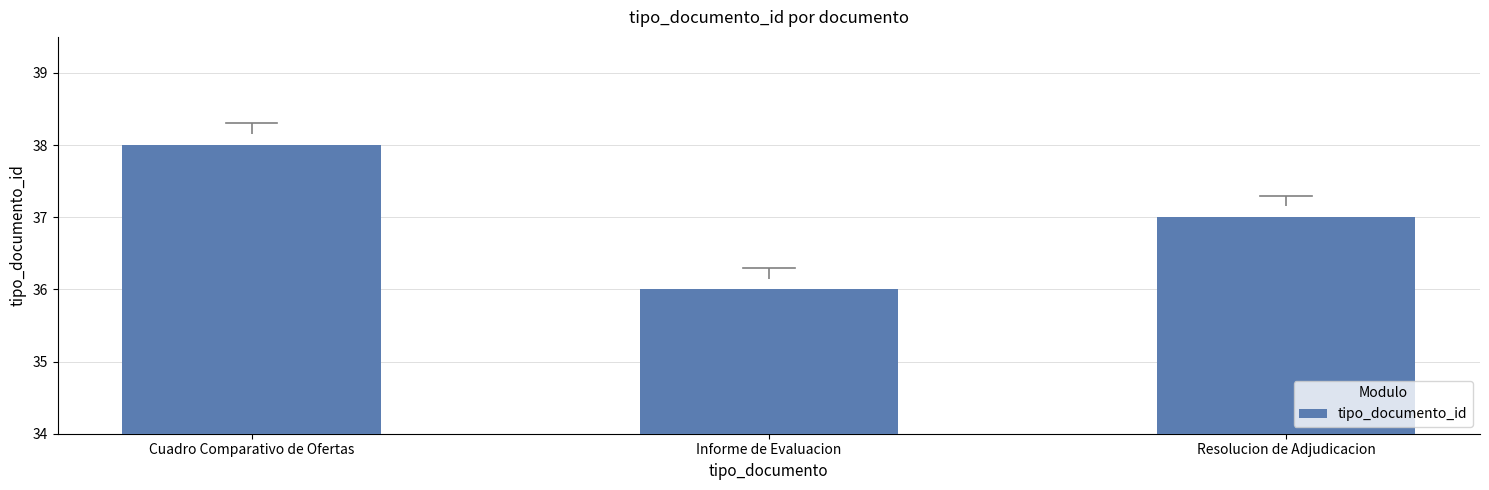

Rank the categories by value from highest to lowest.

Cuadro Comparativo de Ofertas, Resolucion de Adjudicacion, Informe de Evaluacion